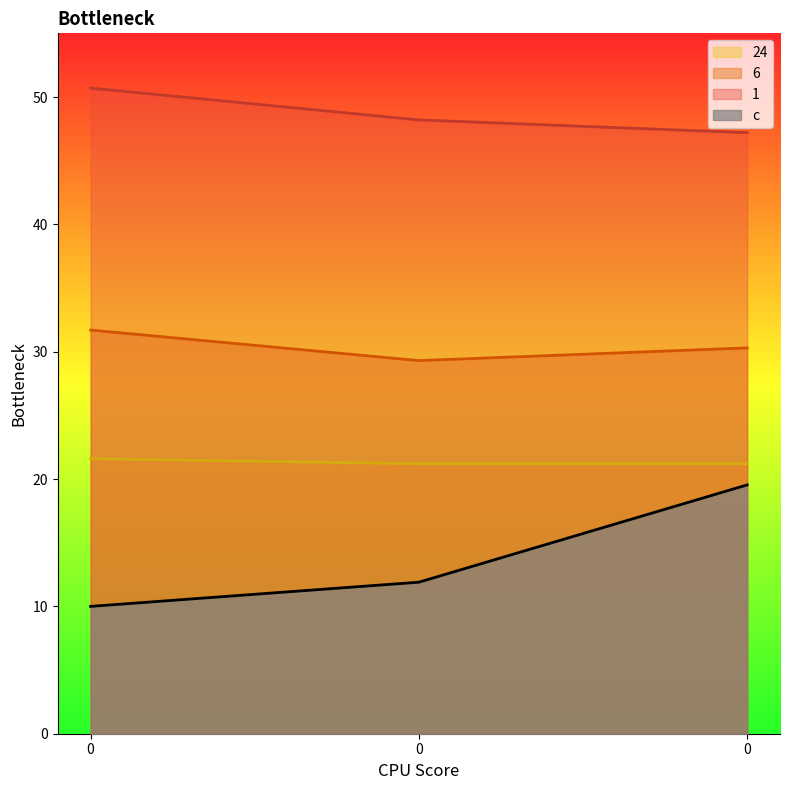

Rank the series at 0 from highest to lowest value.

1, 6, 24, c